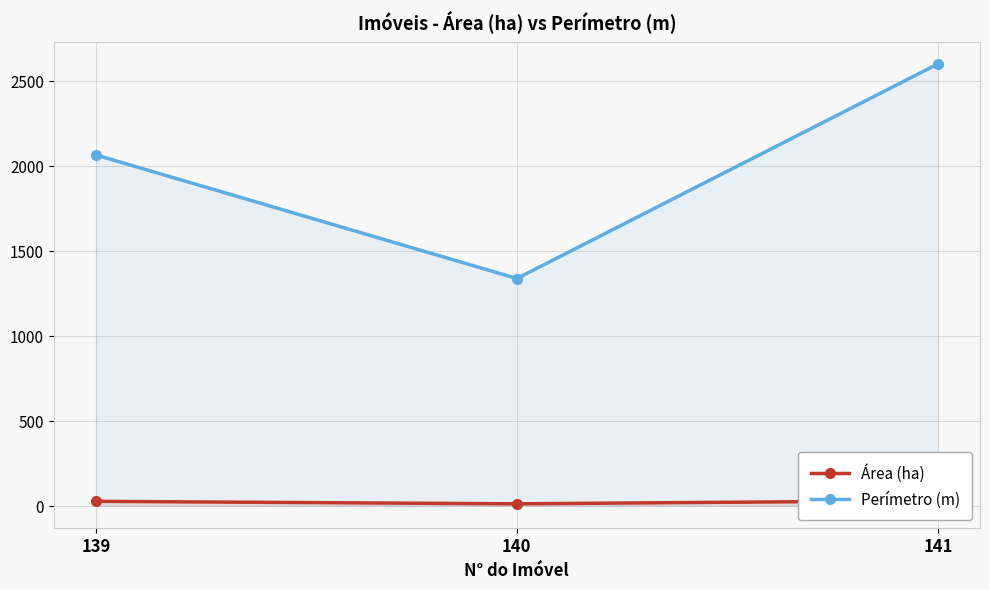

Rank the series by their average value, from lowest to highest.

Área (ha), Perímetro (m)